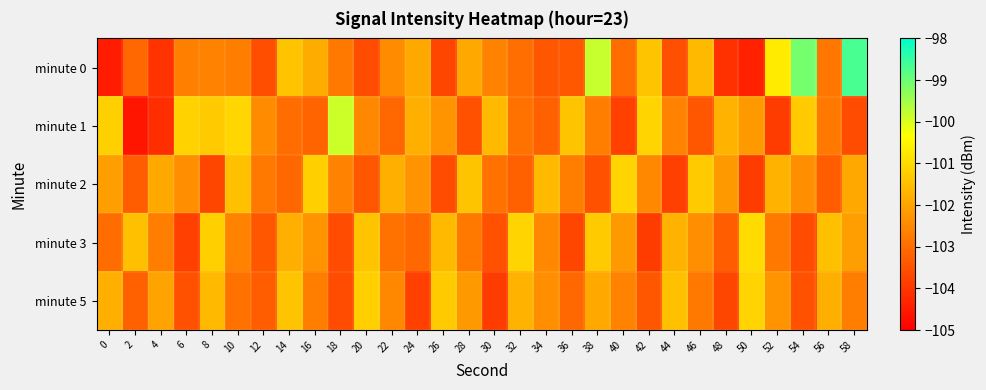

Which has a higher value, 16 or 4?

16